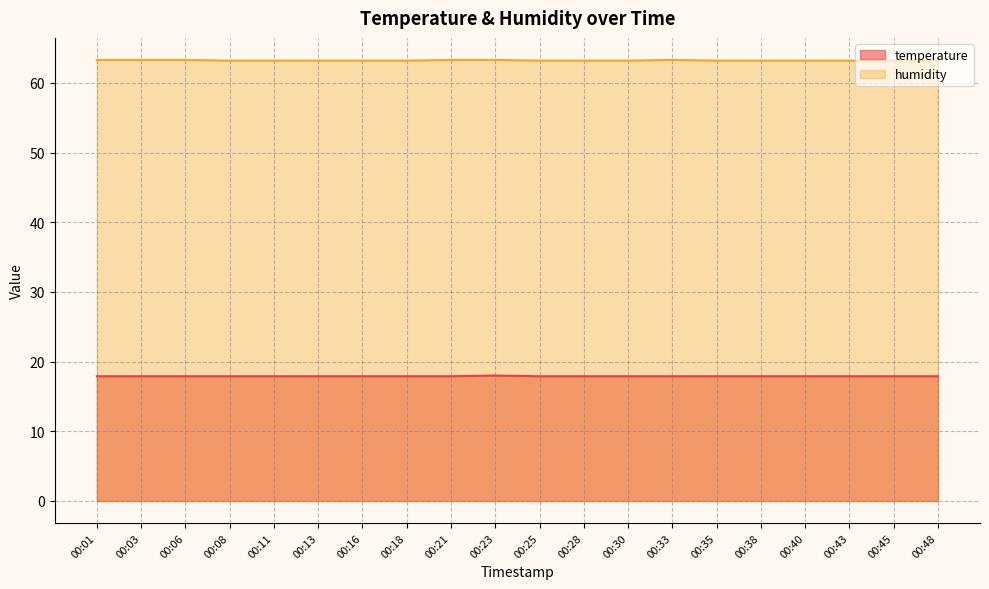

True or false: humidity and temperature cross at least once.

False